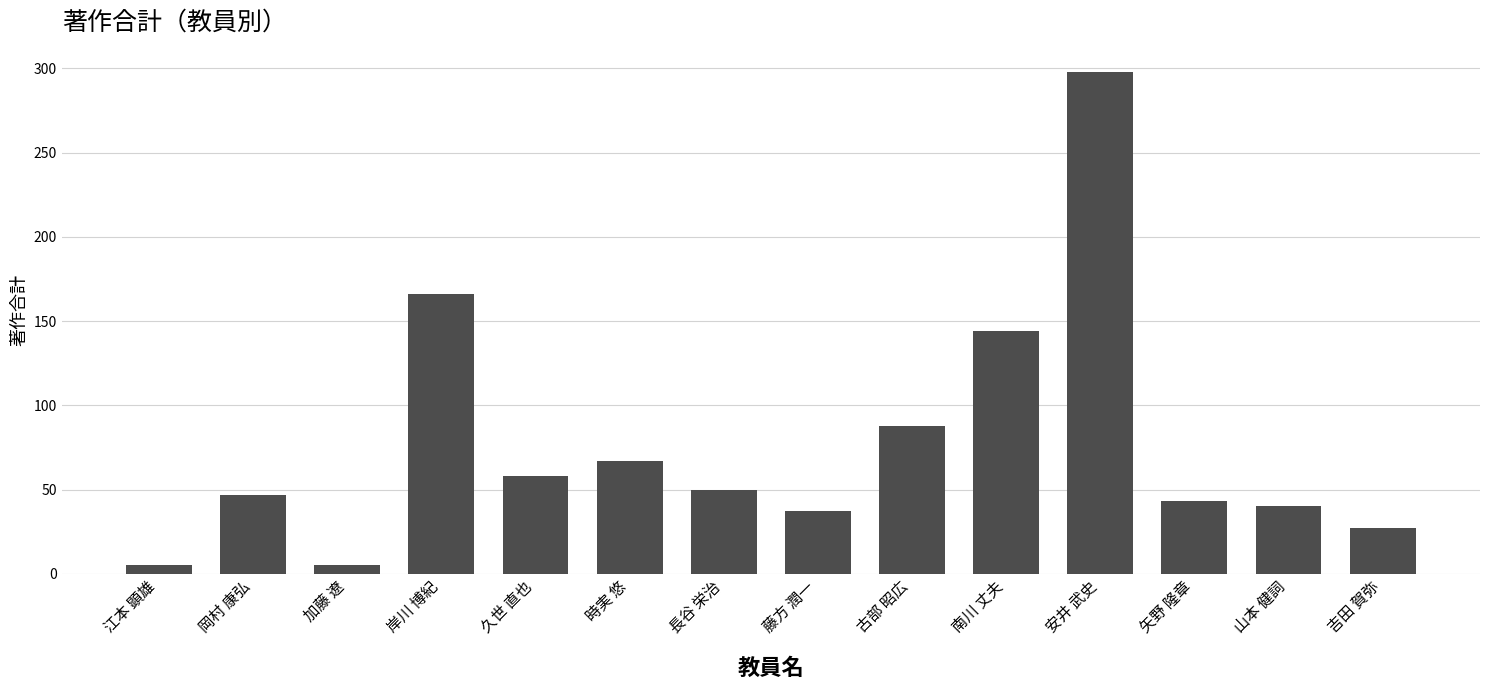

Approximately how many times larger is the value at 古部 昭広 compared to 山本 健詞?

2.2